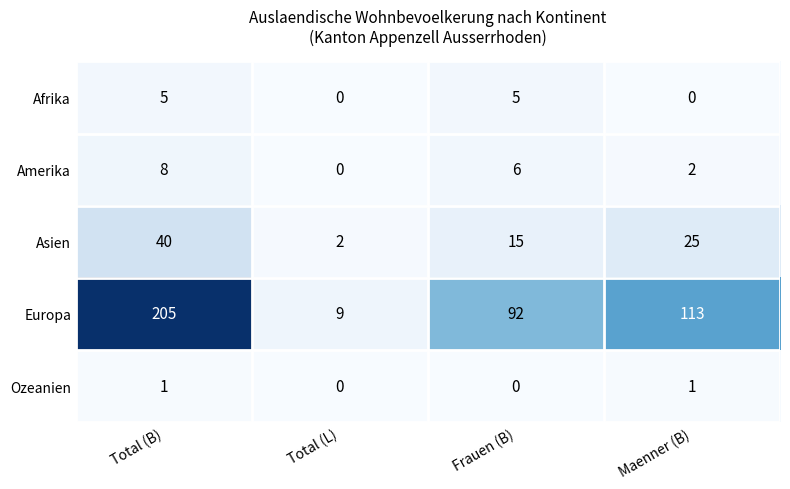

Reading left to right, what are all the values shown in this chart?

Afrika: Total (B)=5	Total (L)=0	Frauen (B)=5	Maenner (B)=0
Amerika: Total (B)=8	Total (L)=0	Frauen (B)=6	Maenner (B)=2
Asien: Total (B)=40	Total (L)=2	Frauen (B)=15	Maenner (B)=25
Europa: Total (B)=205	Total (L)=9	Frauen (B)=92	Maenner (B)=113
Ozeanien: Total (B)=1	Total (L)=0	Frauen (B)=0	Maenner (B)=1